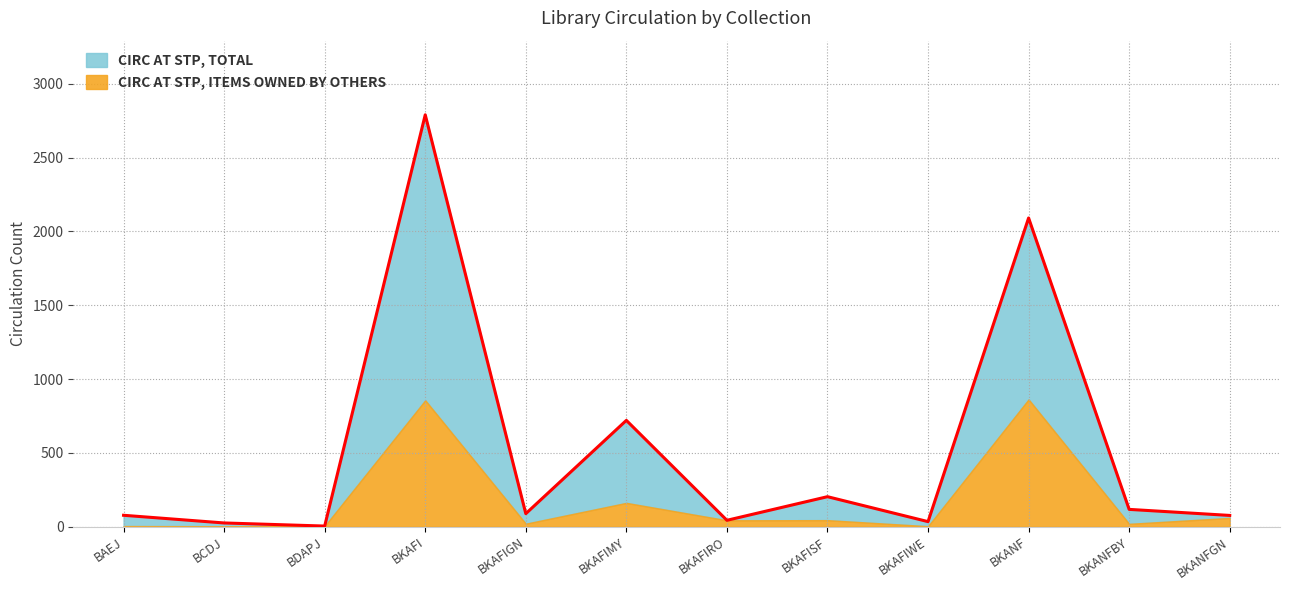

True or false: the data shows 3293 at BKANF.

False